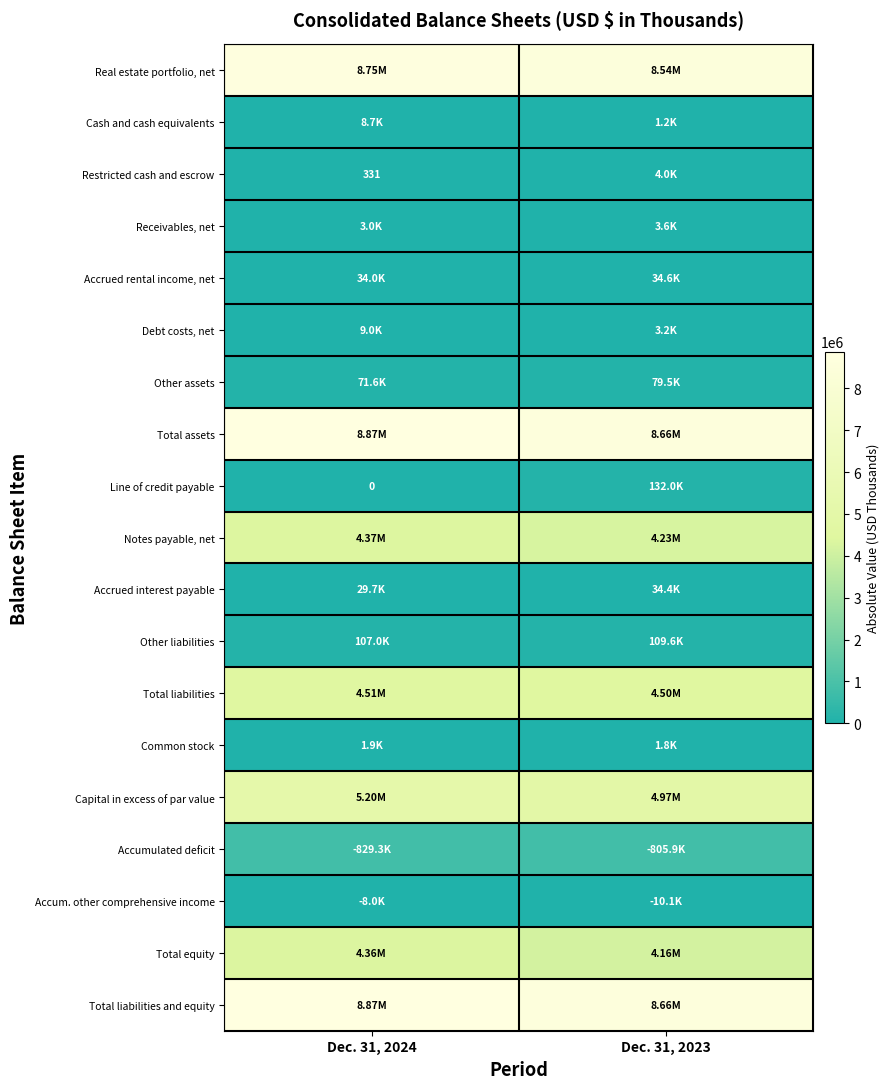

Which label corresponds to the largest value in the chart?

Dec. 31, 2024